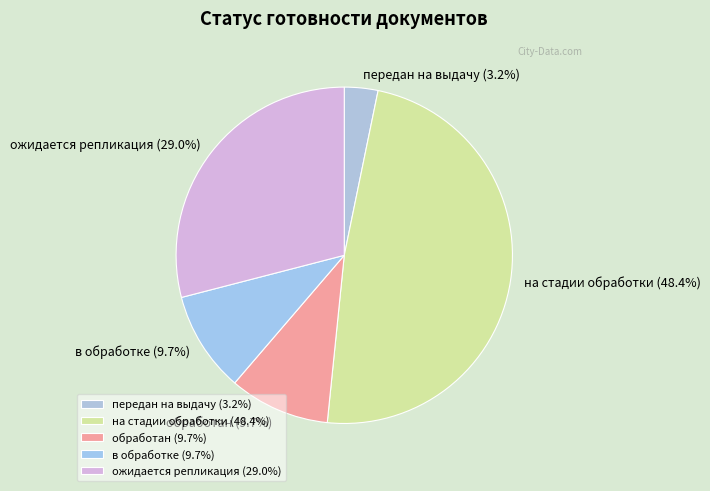

Between ожидается репликация and обработан, which is larger?

ожидается репликация